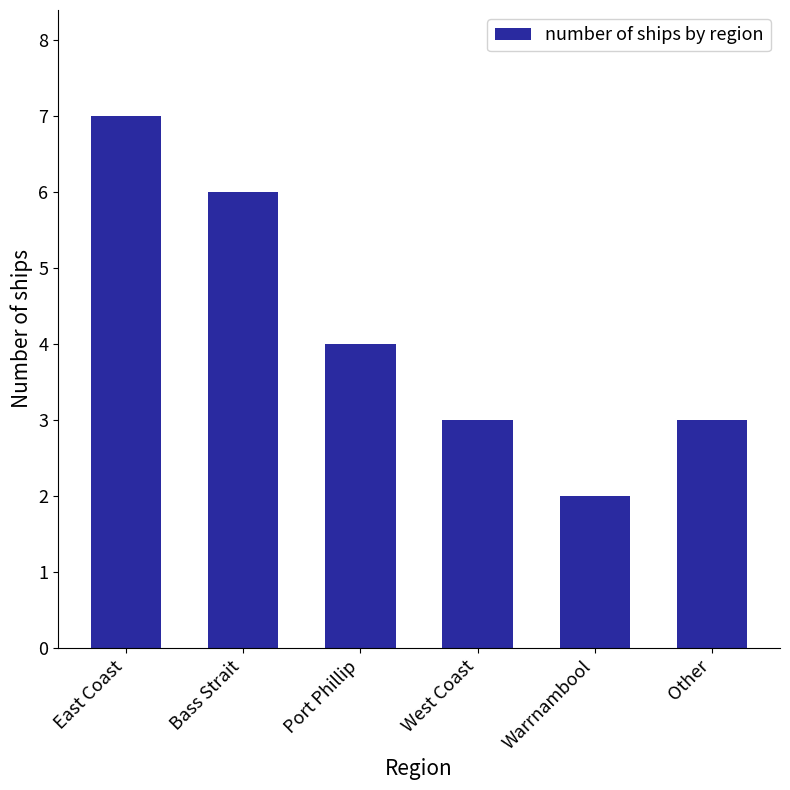

What is the maximum value shown in the chart?

7